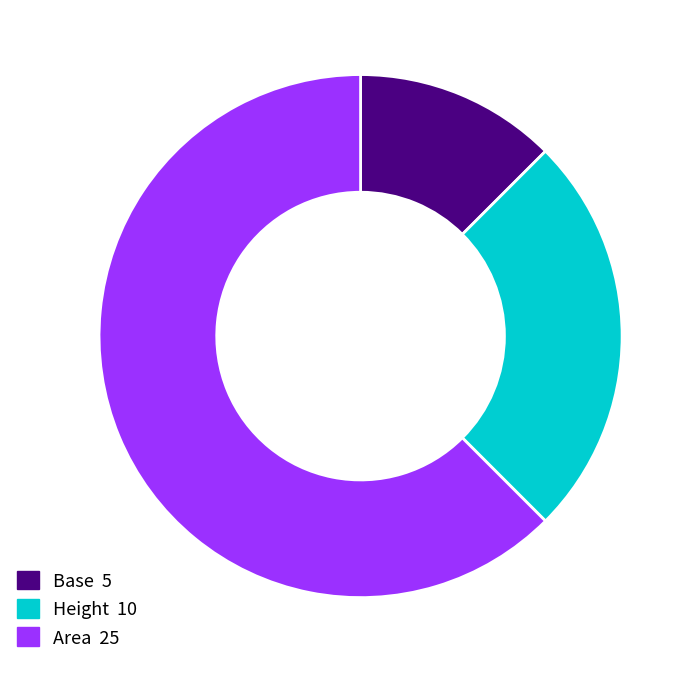

Is there a majority slice in this chart?

Yes